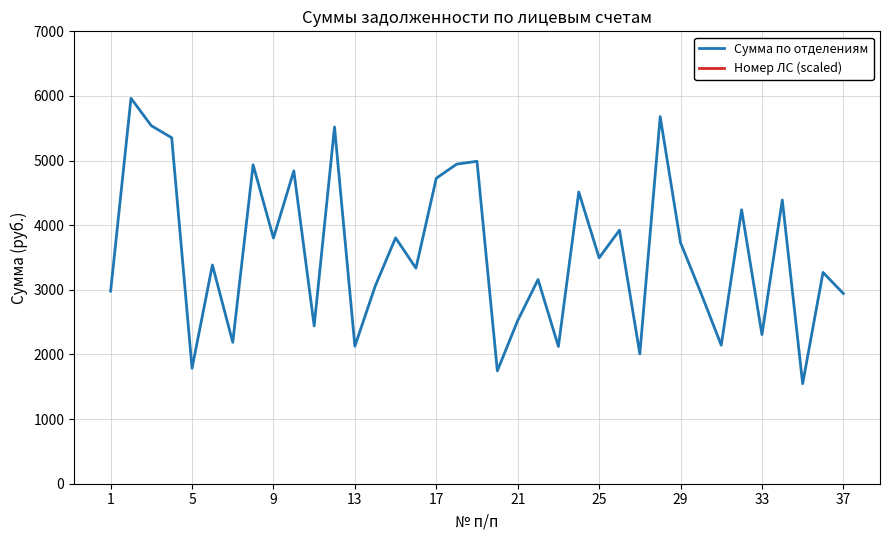

What is the minimum value for Сумма по отделениям?

1547.8